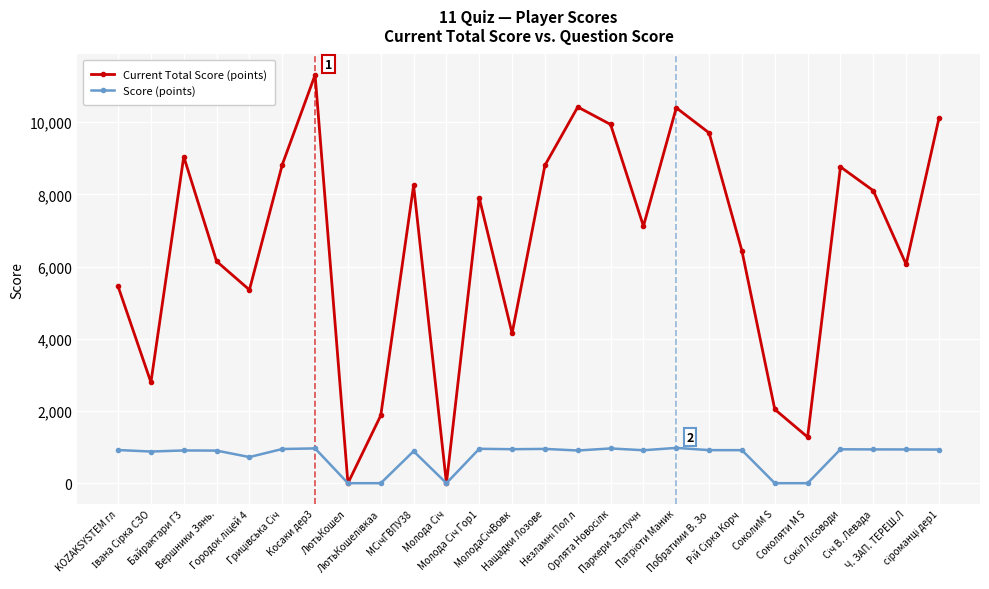

Which series has the largest range (max minus min)?

Current Total Score (points)